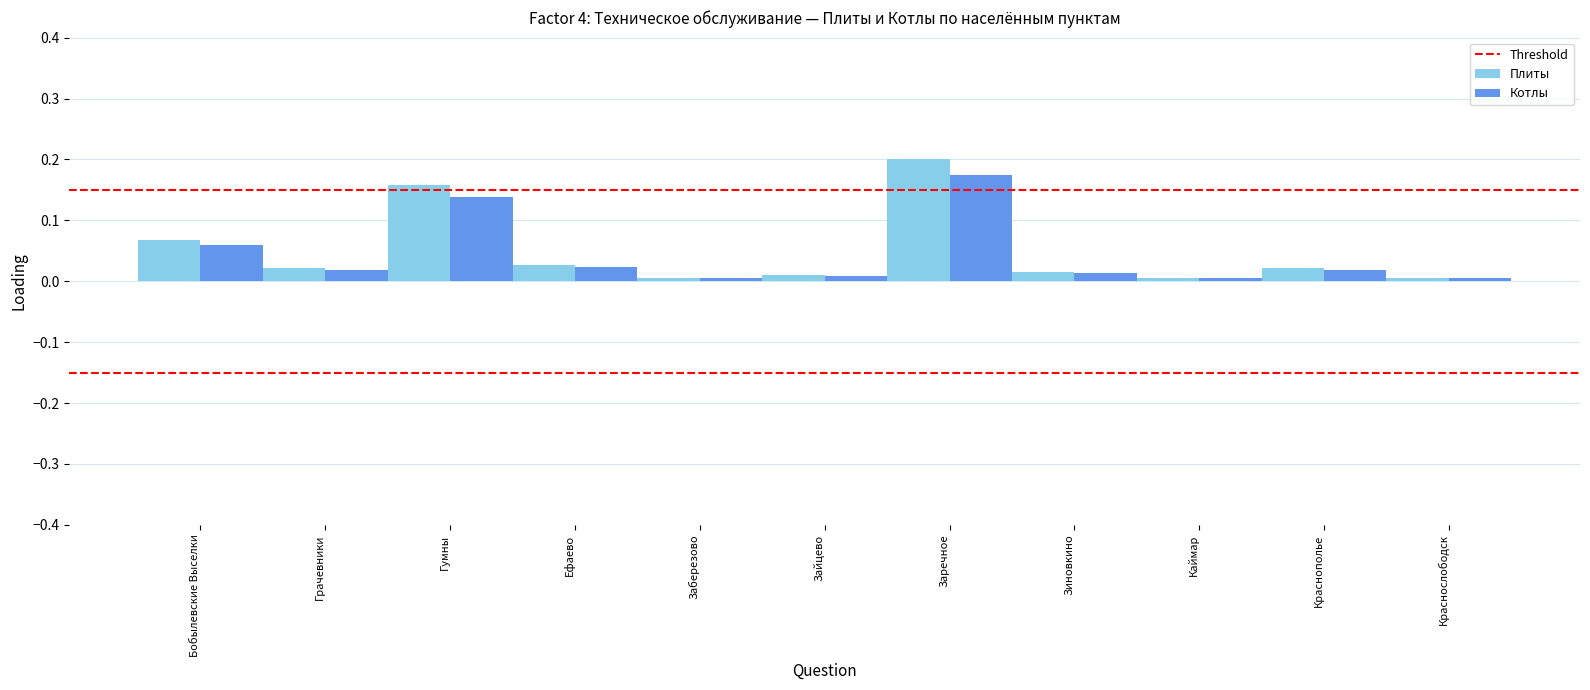

What is the label of the 10th bar from the right?

Грачевники